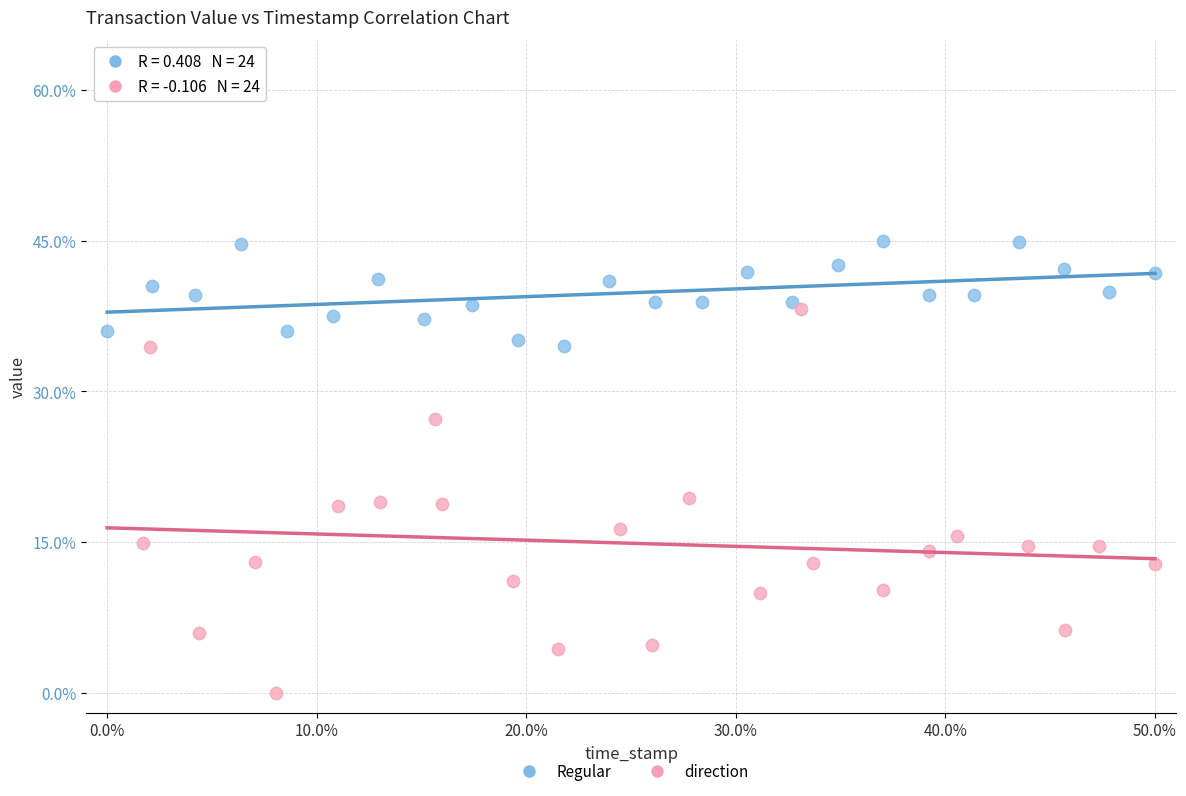

What are all the series names shown in the legend?

Regular, direction